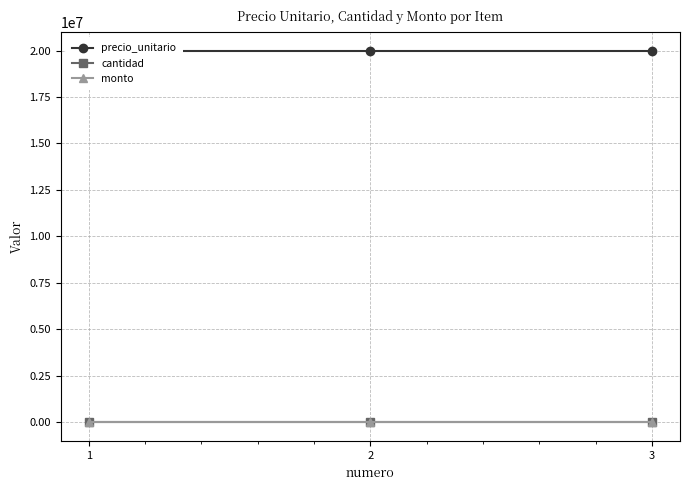

At which label is precio_unitario closest to 20000000?

1